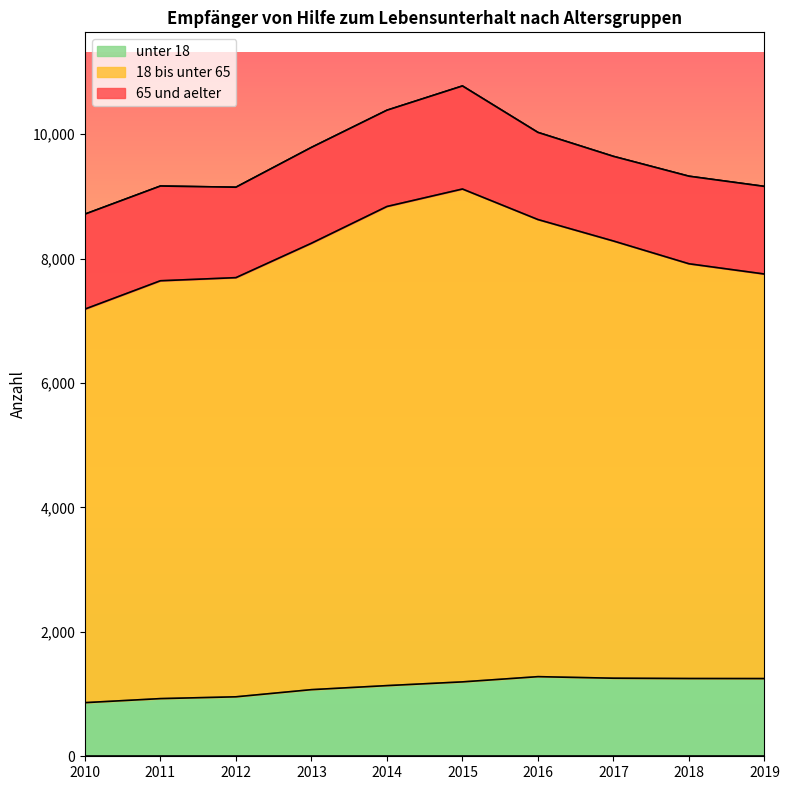

What is the maximum value for unter 18?

1280